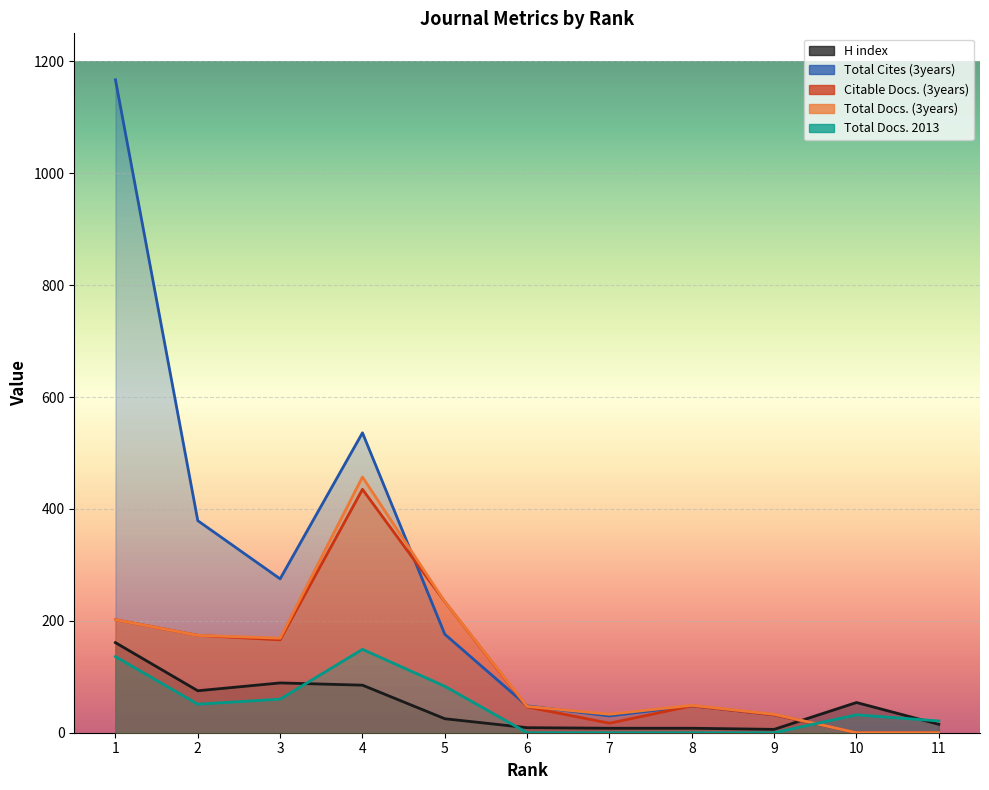

Is it true that Citable Docs. (3years) equals 268 at 3?

False